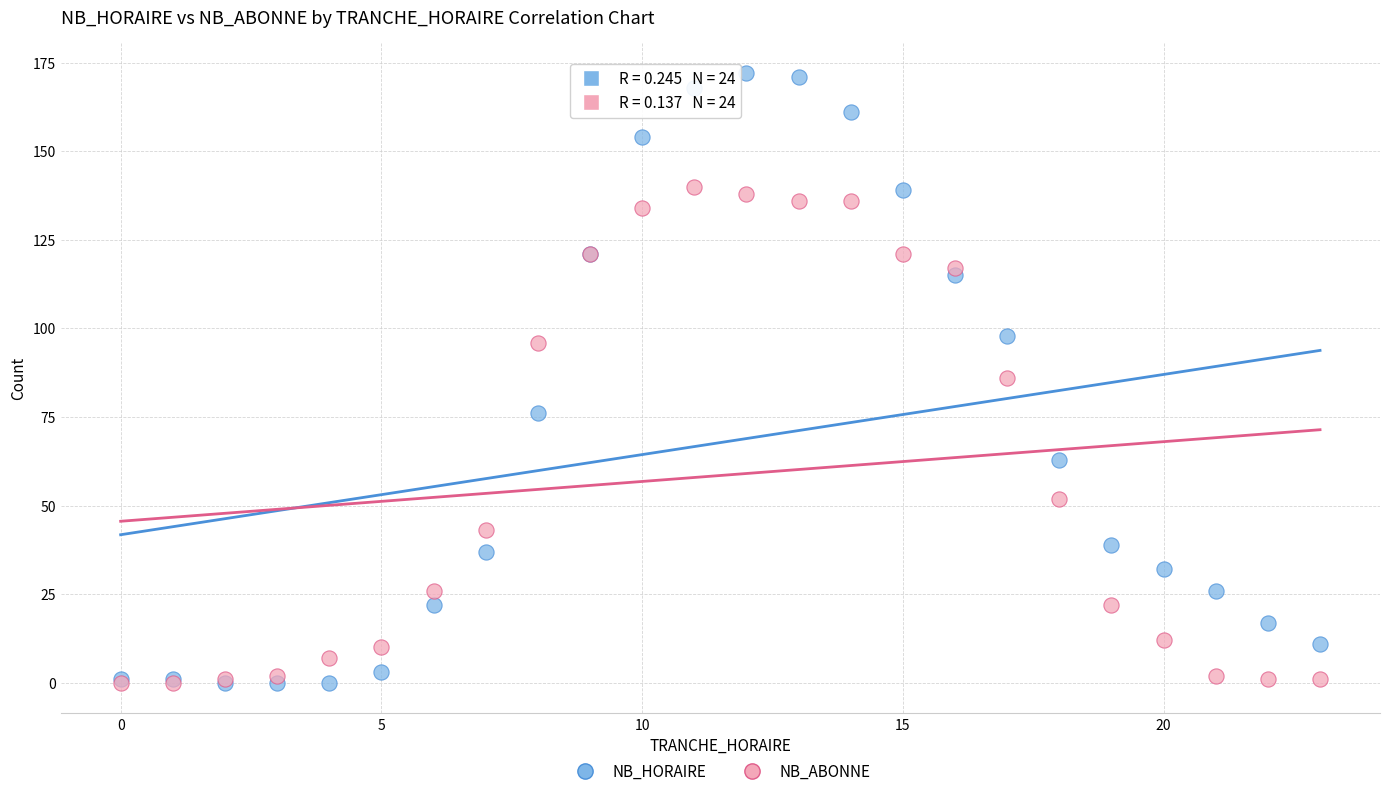

What are all the series names shown in the legend?

NB_HORAIRE, NB_ABONNE